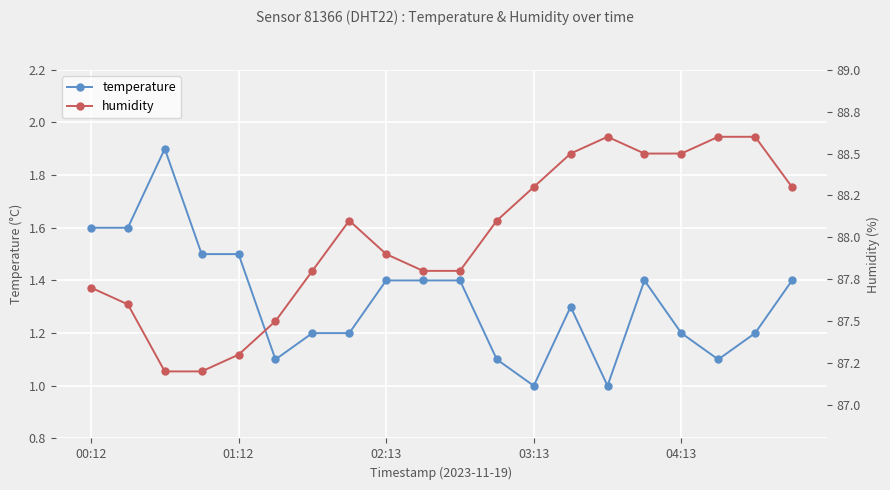

What is the maximum value for temperature?

1.9